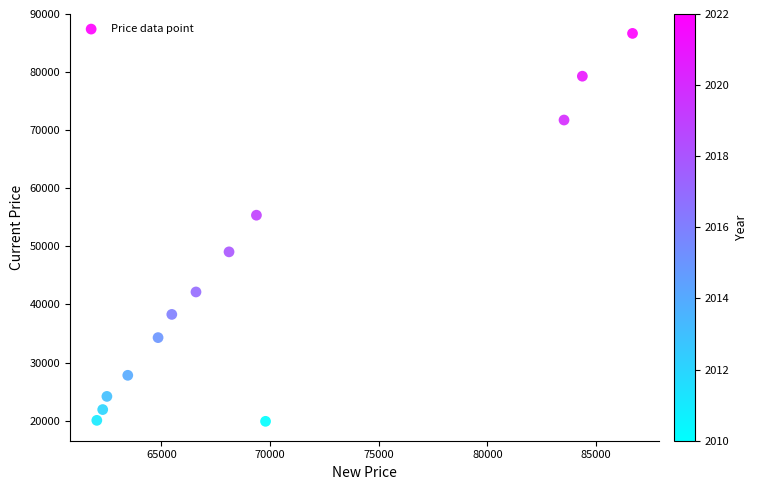

What Y value in the scatter plot is closest to 53274?

55368